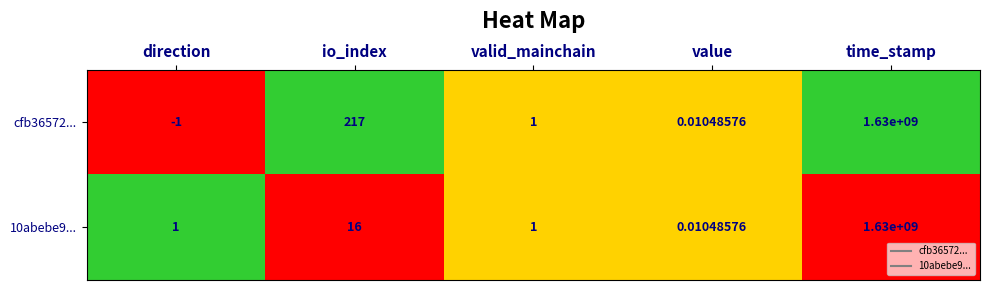

List the labels in order of cfb36572... value, smallest first.

direction, value, valid_mainchain, io_index, time_stamp